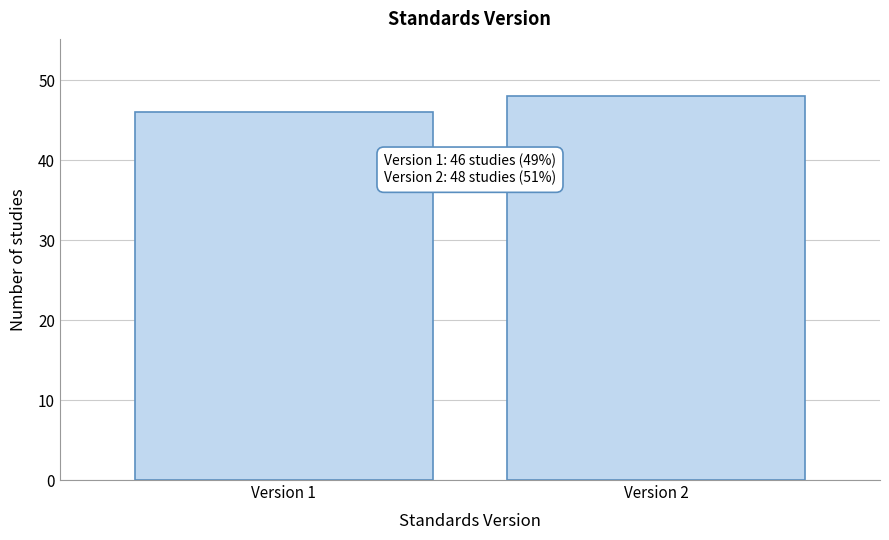

Reading right to left, what are all the values shown in this chart?

48	46